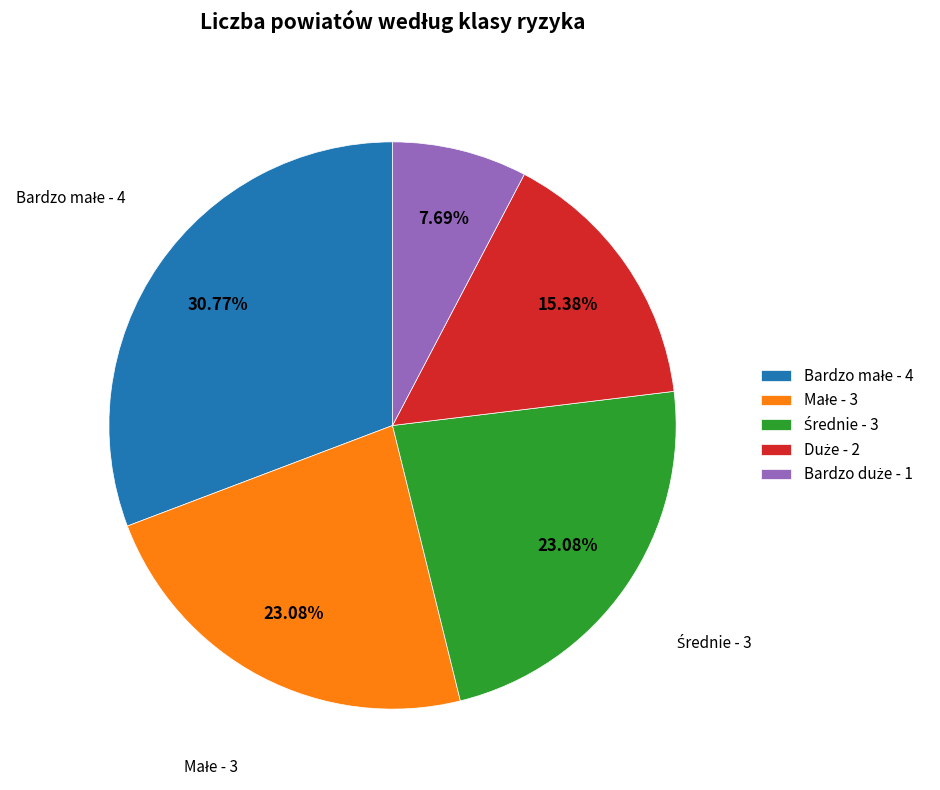

Is there any slice that represents more than half of the pie?

No